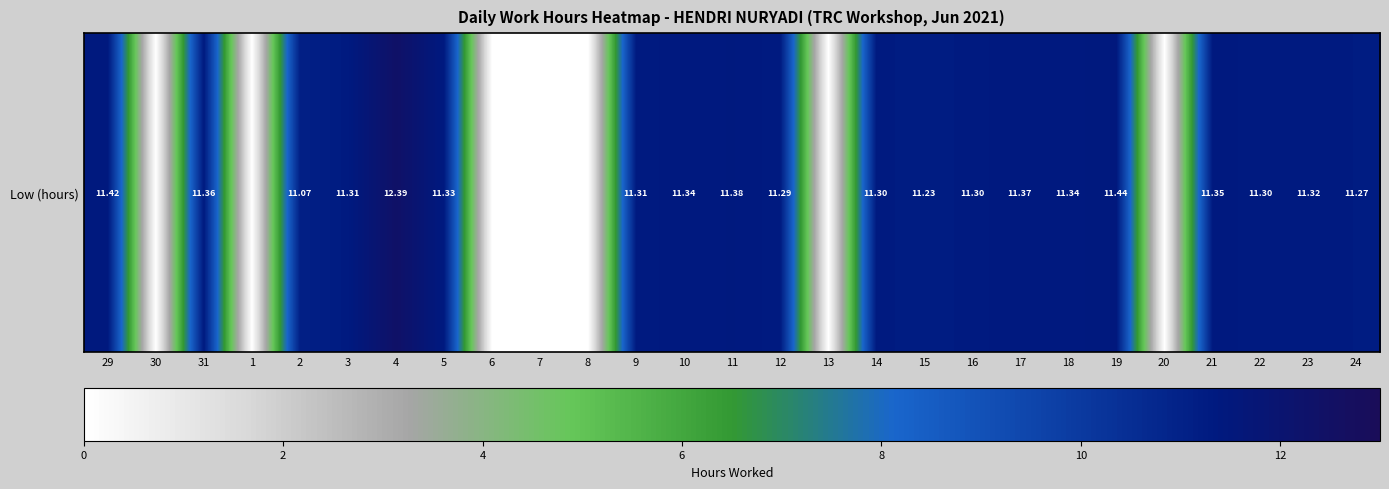

At which label is the value closest to 6?

2